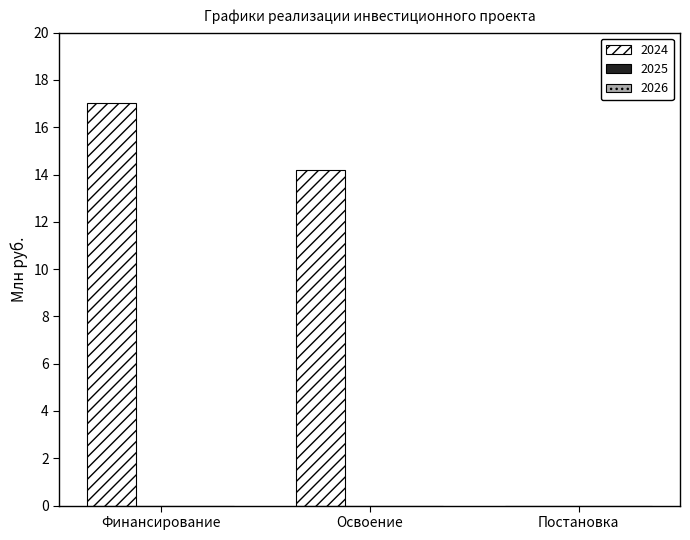

What is the greatest value displayed?

17.0